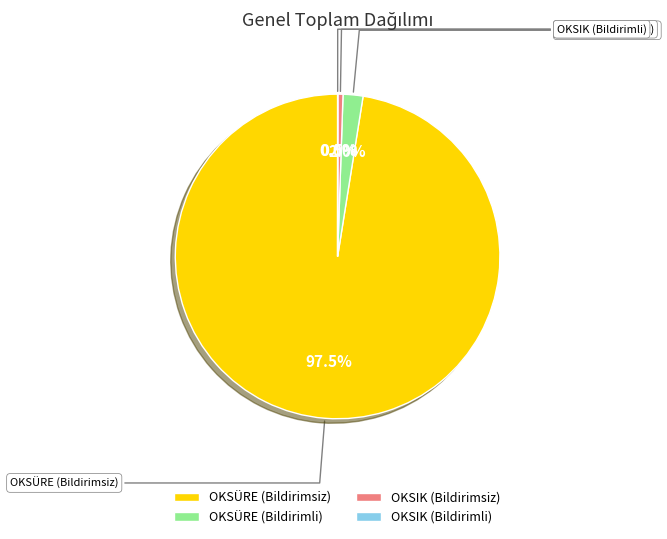

What is the largest slice in the pie chart?

OKSÜRE (Bildirimsiz)